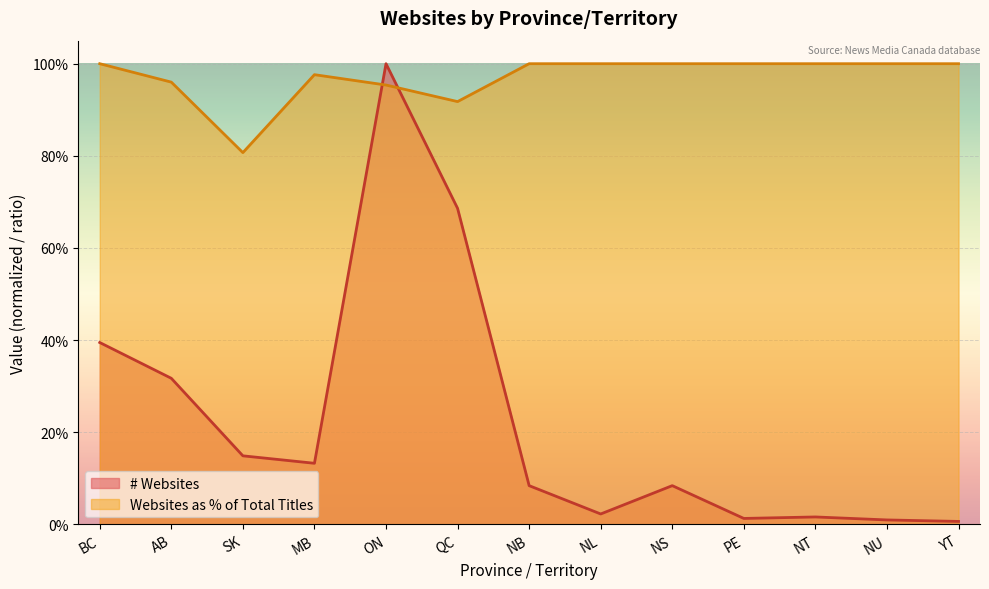

What is the difference between the # Websites values at BC and NU?

0.4